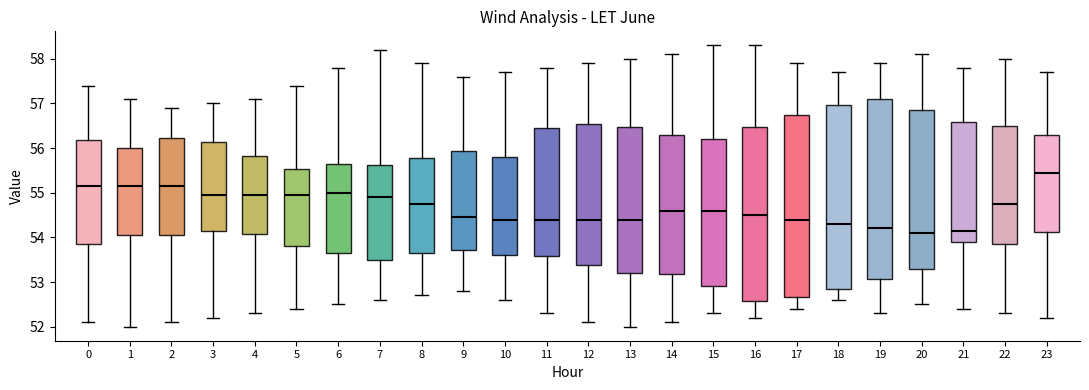

Reading left to right, transcribe this box plot: for each box, give where its median line is, the range the box spans, and where its two whiskers end, as read against the y-axis. The values are not printed on the chart, so give them approximately, as read against the axis.

0: median 55.2, box 53.9 to 56.2, whiskers 52.1 to 57.4
1: median 55.2, box 54.1 to 56.0, whiskers 52.0 to 57.1
2: median 55.2, box 54.1 to 56.2, whiskers 52.1 to 56.9
3: median 55.0, box 54.2 to 56.1, whiskers 52.2 to 57.0
4: median 55.0, box 54.1 to 55.8, whiskers 52.3 to 57.1
5: median 55.0, box 53.8 to 55.5, whiskers 52.4 to 57.4
6: median 55.0, box 53.7 to 55.7, whiskers 52.5 to 57.8
7: median 54.9, box 53.5 to 55.6, whiskers 52.6 to 58.2
8: median 54.8, box 53.7 to 55.8, whiskers 52.7 to 57.9
9: median 54.5, box 53.7 to 55.9, whiskers 52.8 to 57.6
10: median 54.4, box 53.6 to 55.8, whiskers 52.6 to 57.7
11: median 54.4, box 53.6 to 56.5, whiskers 52.3 to 57.8
12: median 54.4, box 53.4 to 56.6, whiskers 52.1 to 57.9
13: median 54.4, box 53.2 to 56.5, whiskers 52.0 to 58.0
14: median 54.6, box 53.2 to 56.3, whiskers 52.1 to 58.1
15: median 54.6, box 52.9 to 56.2, whiskers 52.3 to 58.3
16: median 54.5, box 52.6 to 56.5, whiskers 52.2 to 58.3
17: median 54.4, box 52.7 to 56.8, whiskers 52.4 to 57.9
18: median 54.3, box 52.9 to 57.0, whiskers 52.6 to 57.7
19: median 54.2, box 53.1 to 57.1, whiskers 52.3 to 57.9
20: median 54.1, box 53.3 to 56.9, whiskers 52.5 to 58.1
21: median 54.2, box 53.9 to 56.6, whiskers 52.4 to 57.8
22: median 54.8, box 53.9 to 56.5, whiskers 52.3 to 58.0
23: median 55.5, box 54.1 to 56.3, whiskers 52.2 to 57.7